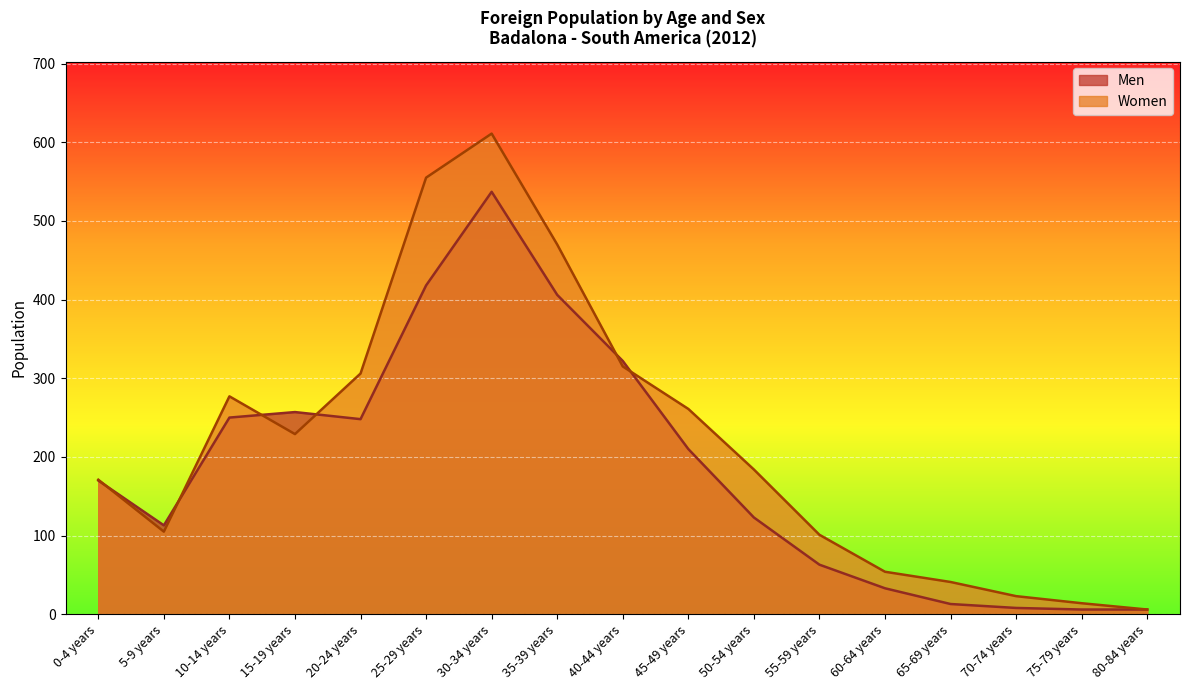

Between which two adjacent categories do Men and Women first intersect?

0-4 years and 5-9 years